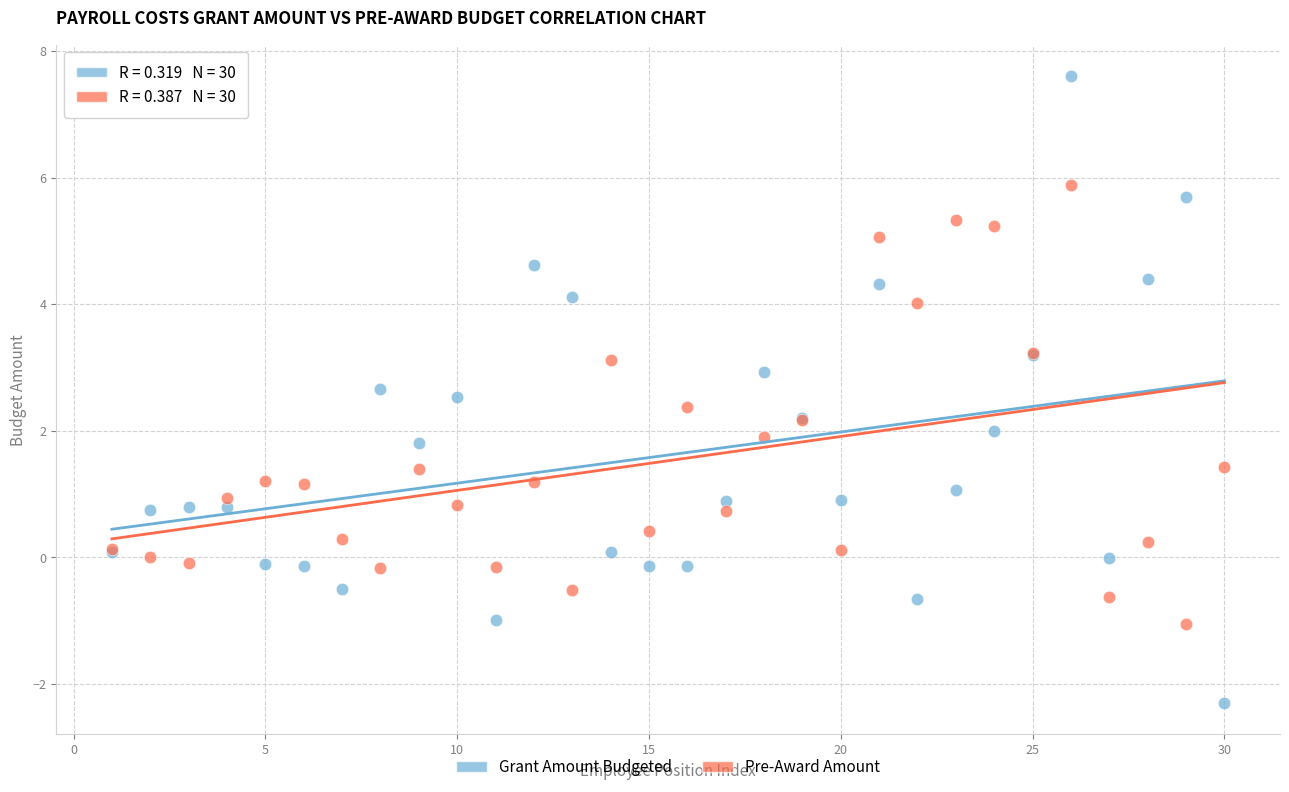

Which series reaches the maximum Y coordinate?

Grant Amount Budgeted